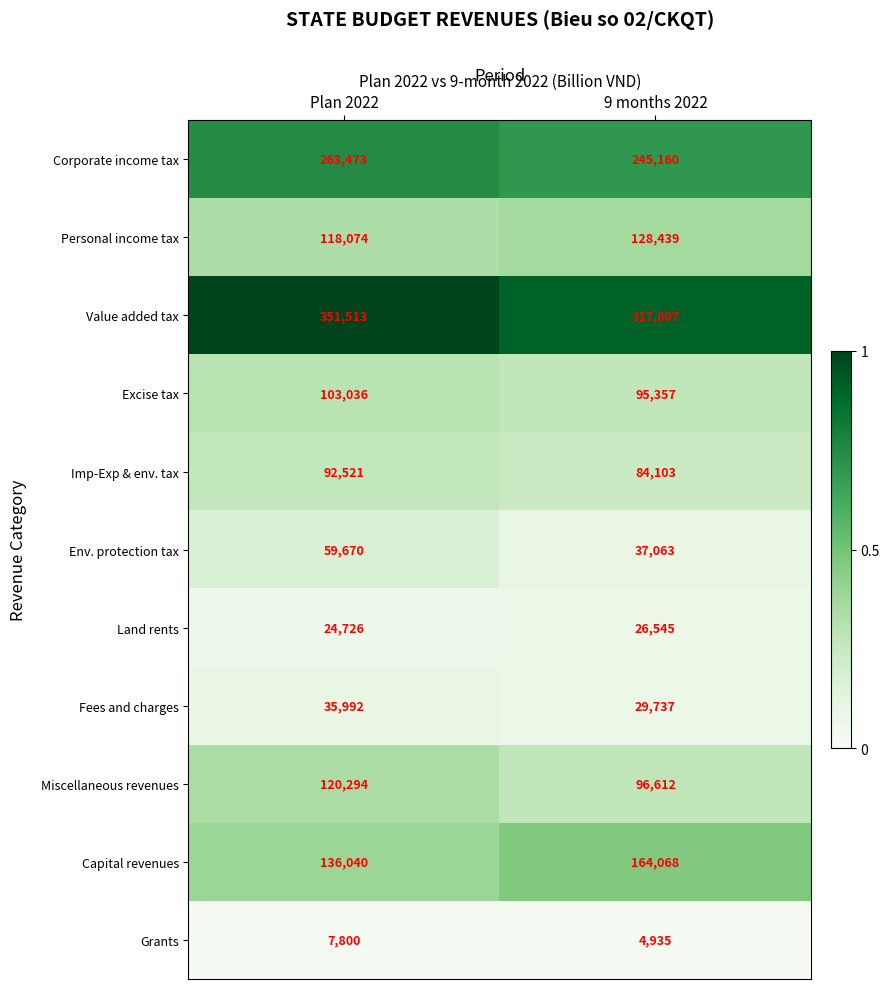

The Fees and charges series shows 35992 at Plan 2022. True or false?

True